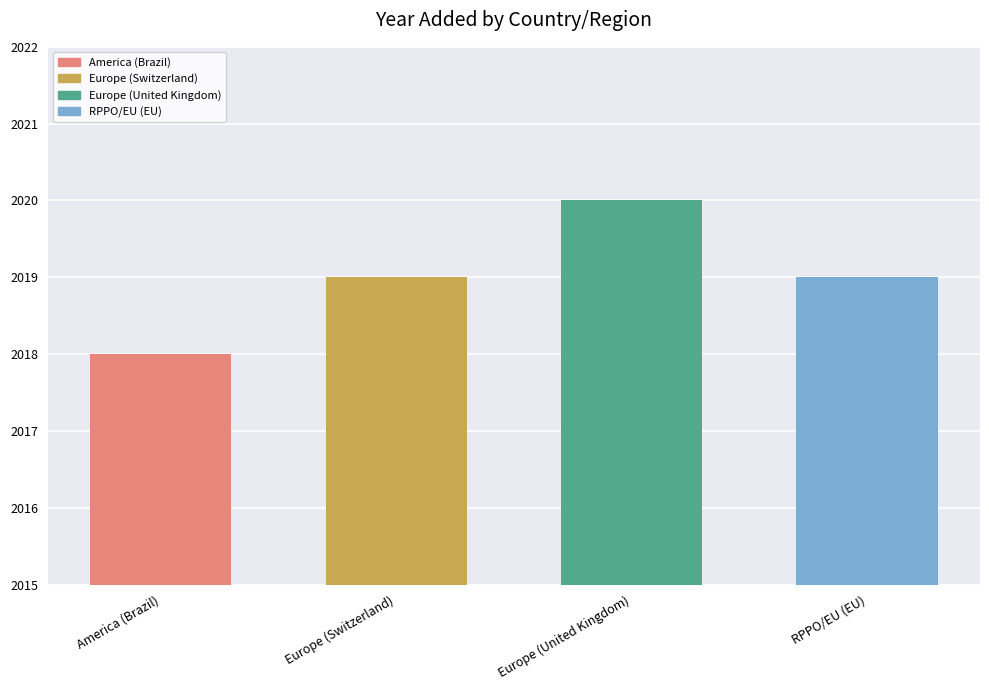

Between America (Brazil) and Europe (Switzerland), which is larger?

Europe (Switzerland)